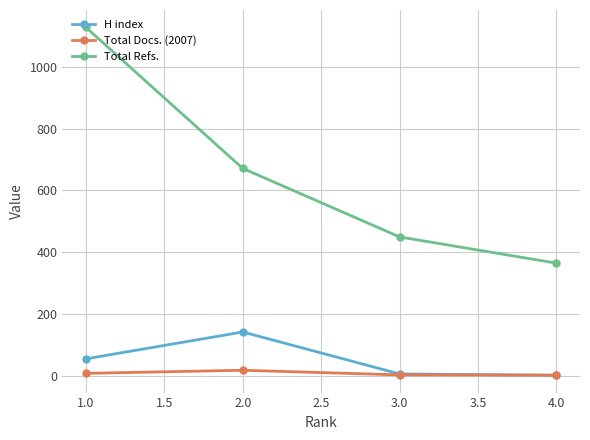

How many lines are shown in the chart?

3